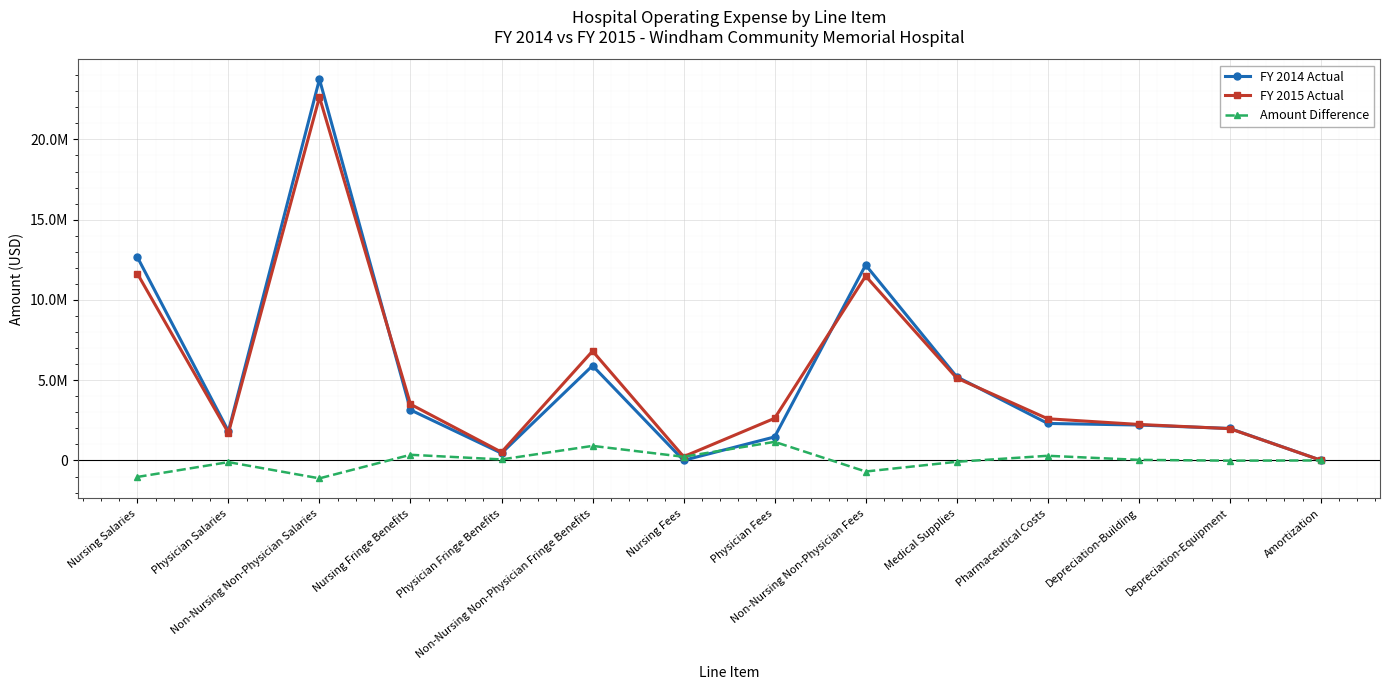

At which label does FY 2014 Actual first exceed 2306798?

Nursing Salaries